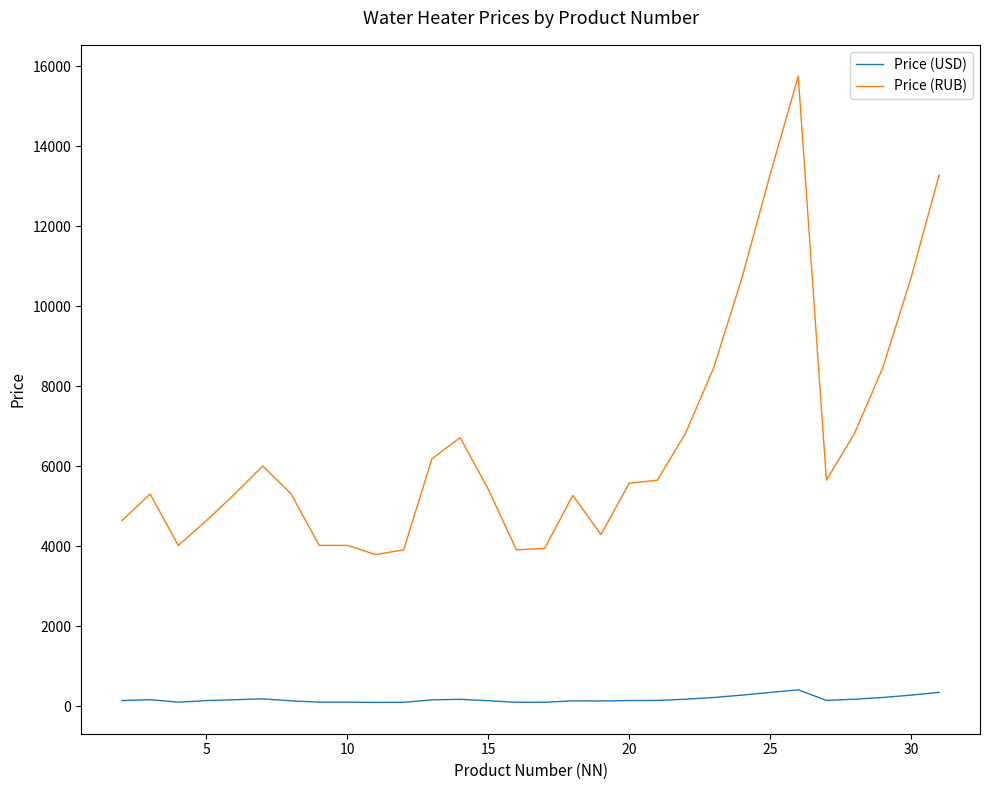

Which series has the largest total across all categories?

Price (RUB)